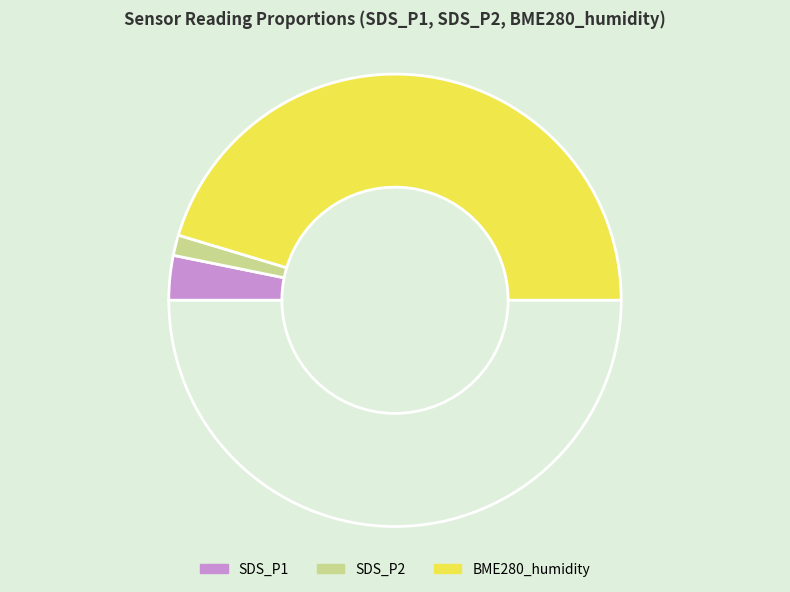

Which category has the biggest portion of the pie?

BME280_humidity_mean